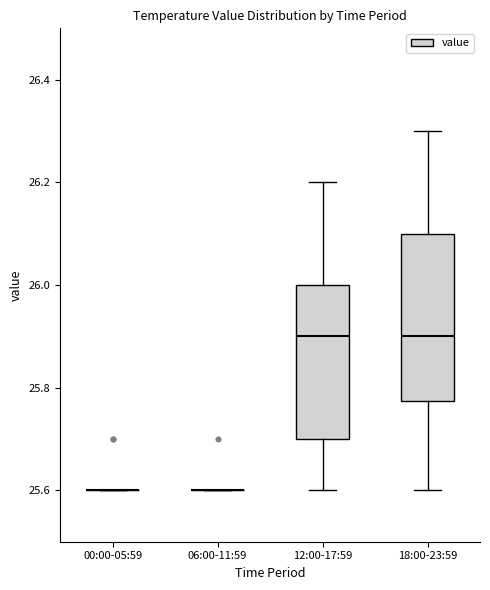

Reading left to right, read every box against the y-axis: the position of its median line, the range the box covers, and the ends of its whiskers. The values are not printed on the chart, so give them approximately, as read against the axis.

00:00-05:59: box collapsed to a line at 25.60, whiskers 25.60 to 25.60
06:00-11:59: box collapsed to a line at 25.60, whiskers 25.60 to 25.60
12:00-17:59: median 25.90, box 25.70 to 26.00, whiskers 25.60 to 26.20
18:00-23:59: median 25.90, box 25.78 to 26.10, whiskers 25.60 to 26.30